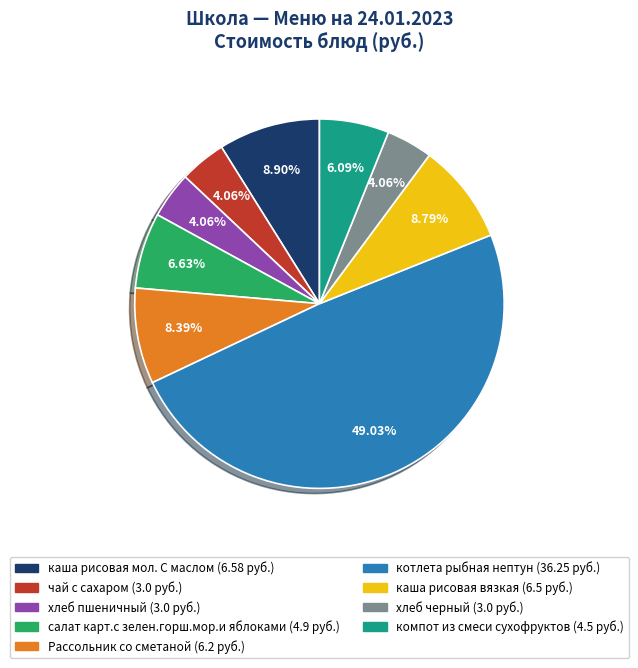

Which has a higher value, чай с сахаром or компот из смеси сухофруктов?

компот из смеси сухофруктов